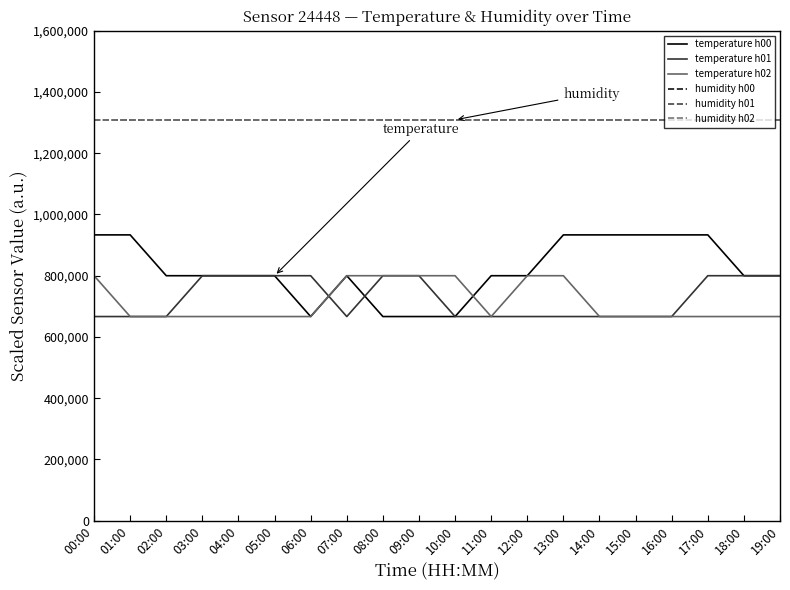

True or false: humidity h01 and temperature h00 cross at least once.

False